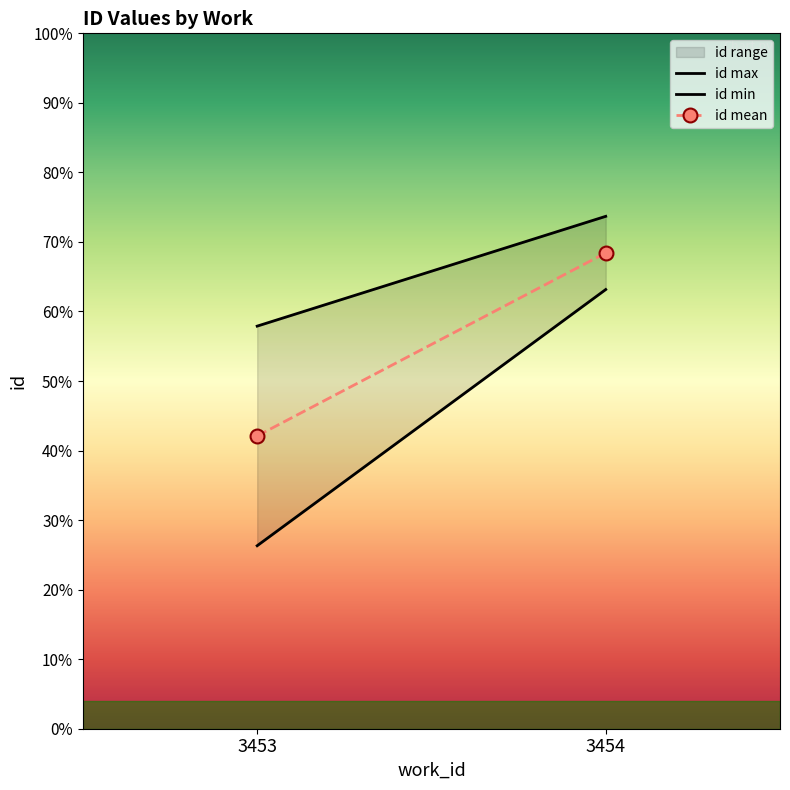

How many lines are shown in the chart?

3